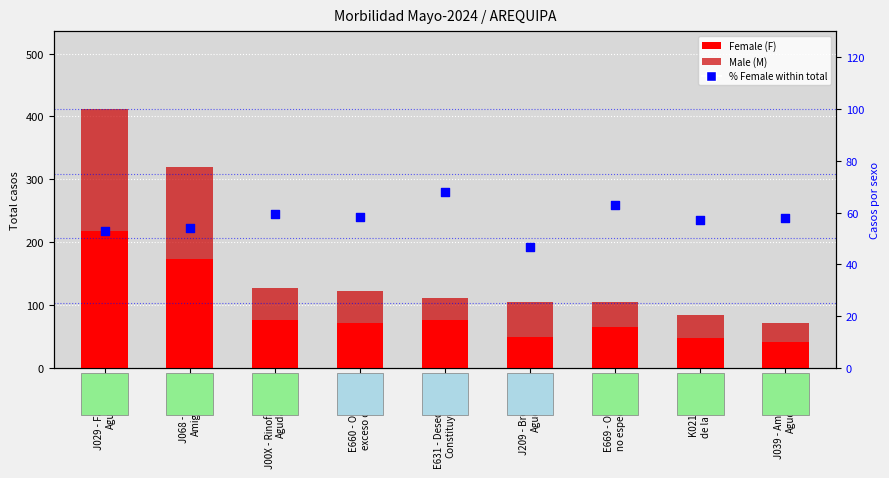

What are all the series names shown in the legend?

Female (F), Male (M), % Female within total